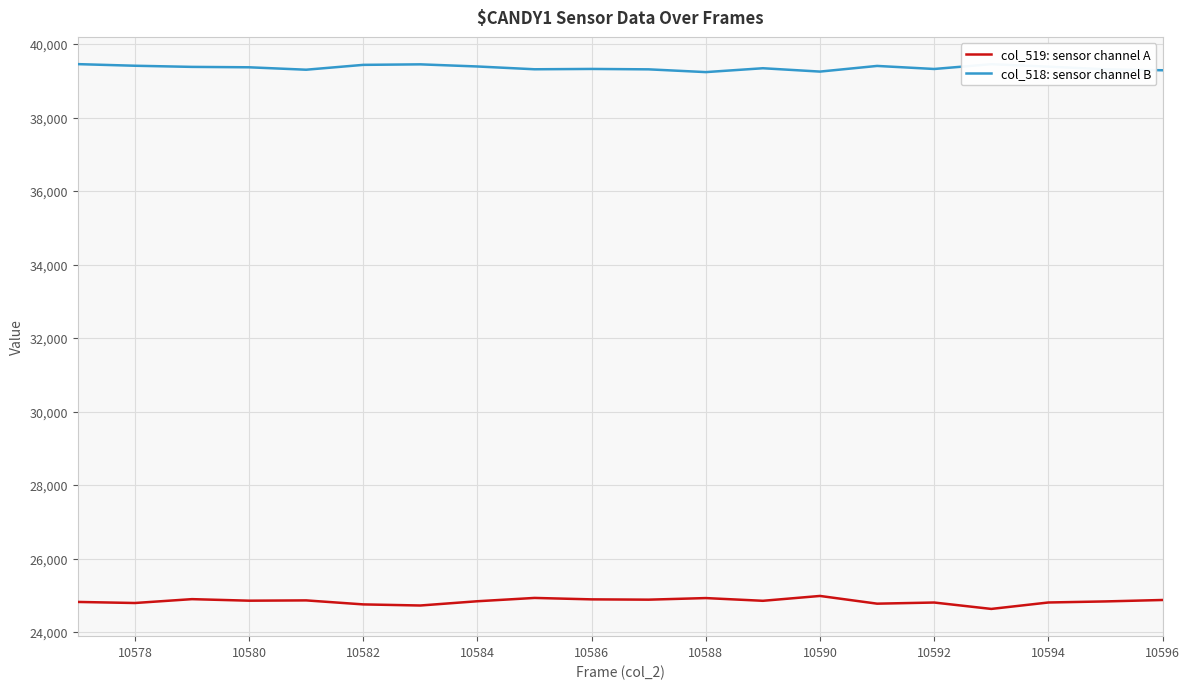

Rank the series by their maximum value, from highest to lowest.

col_518: sensor channel B, col_519: sensor channel A